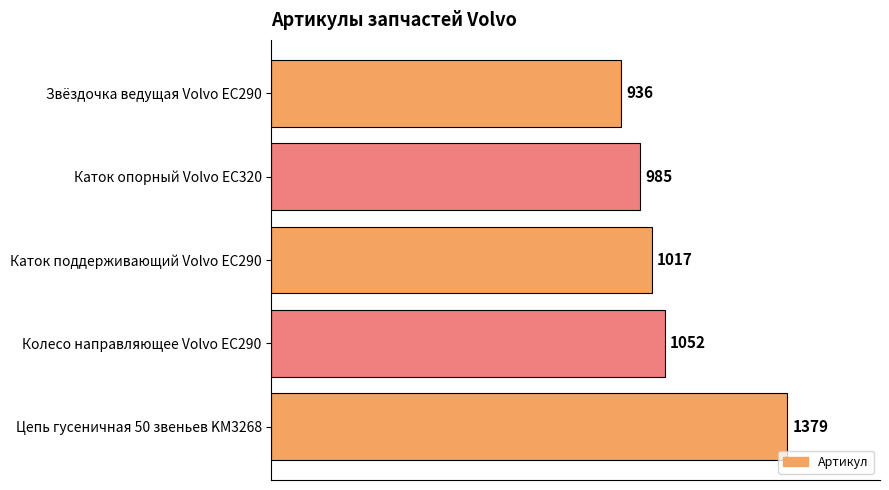

Between Каток поддерживающий Volvo EC290 and Звёздочка ведущая Volvo EC290, which is larger?

Каток поддерживающий Volvo EC290